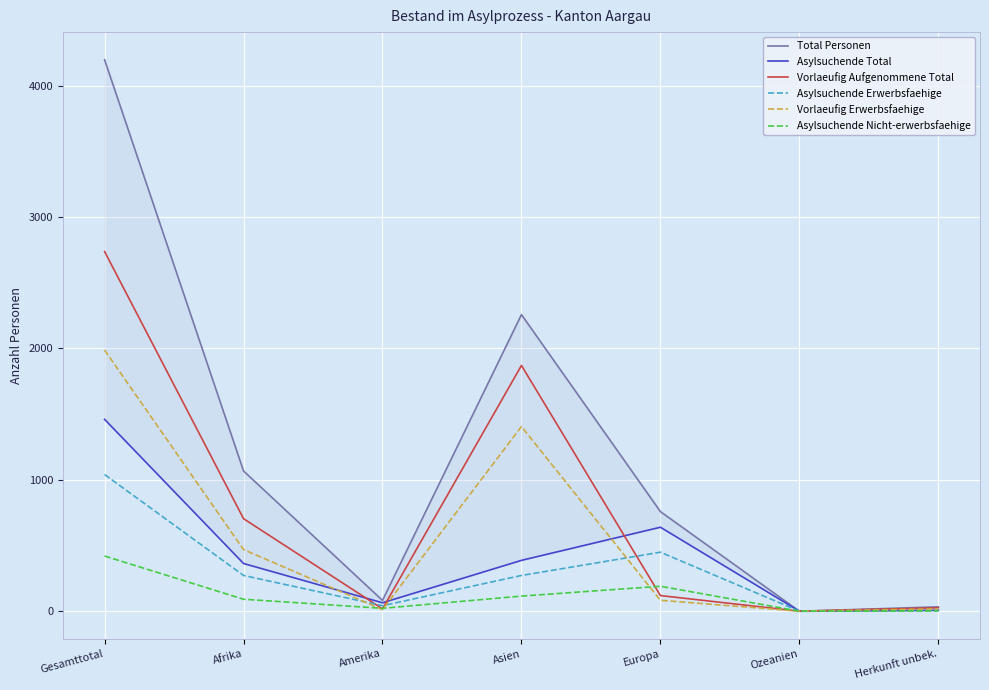

How many values in Vorlaeufig Erwerbsfaehige are above zero?

6